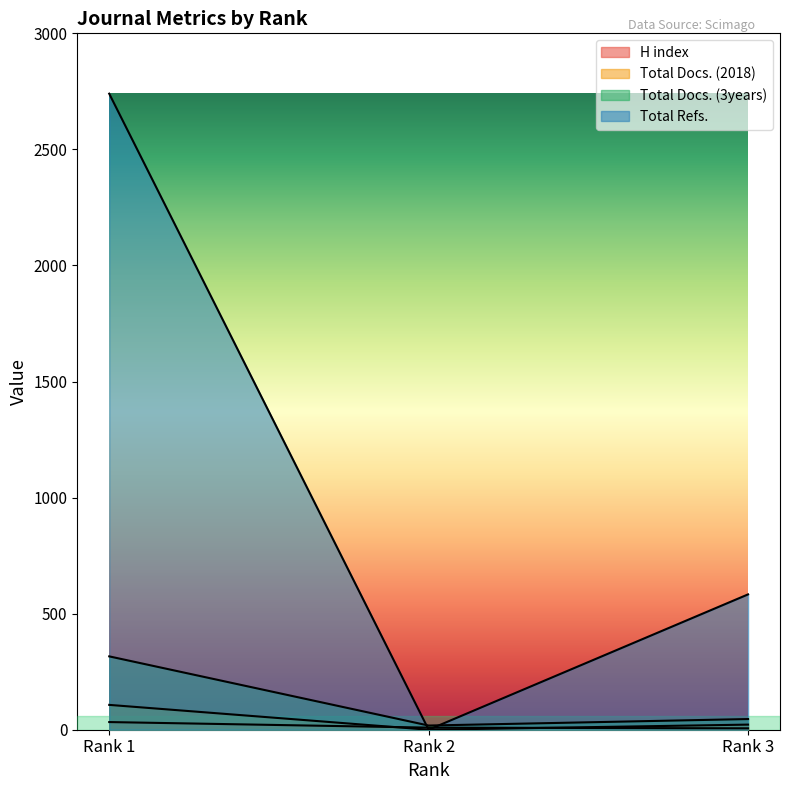

List the labels in order of Total Docs. (2018) value, largest first.

Rank 1, Rank 3, Rank 2